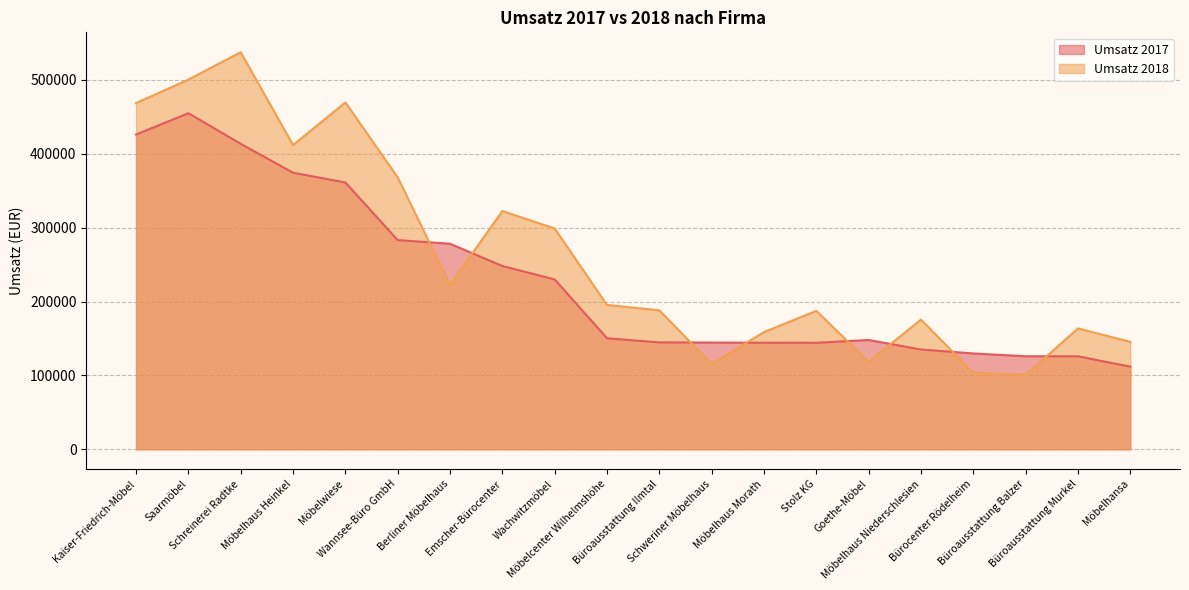

Which series has the largest total across all categories?

Umsatz 2018